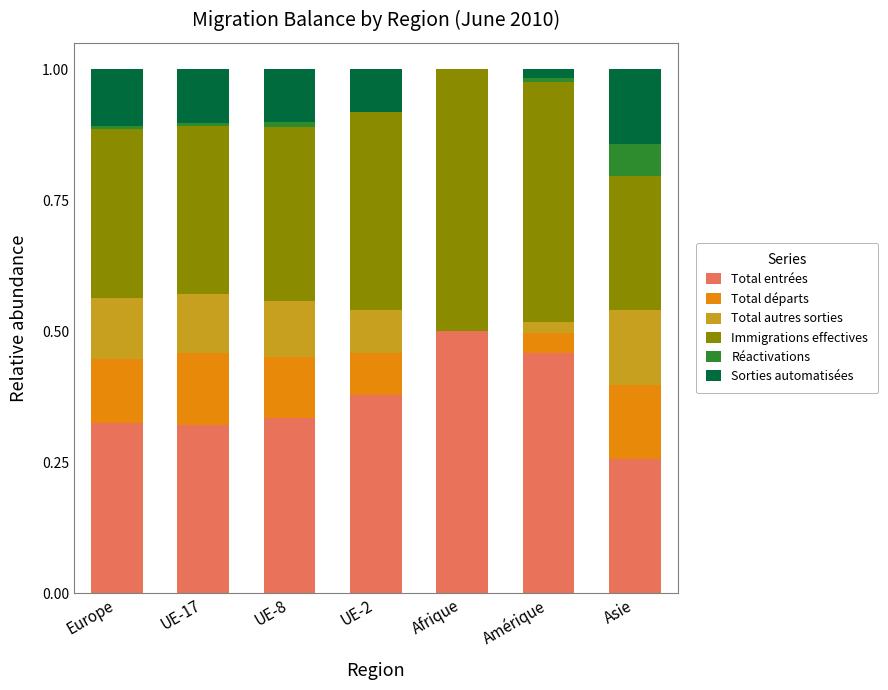

What is the total value across all series at Asie?

1.0